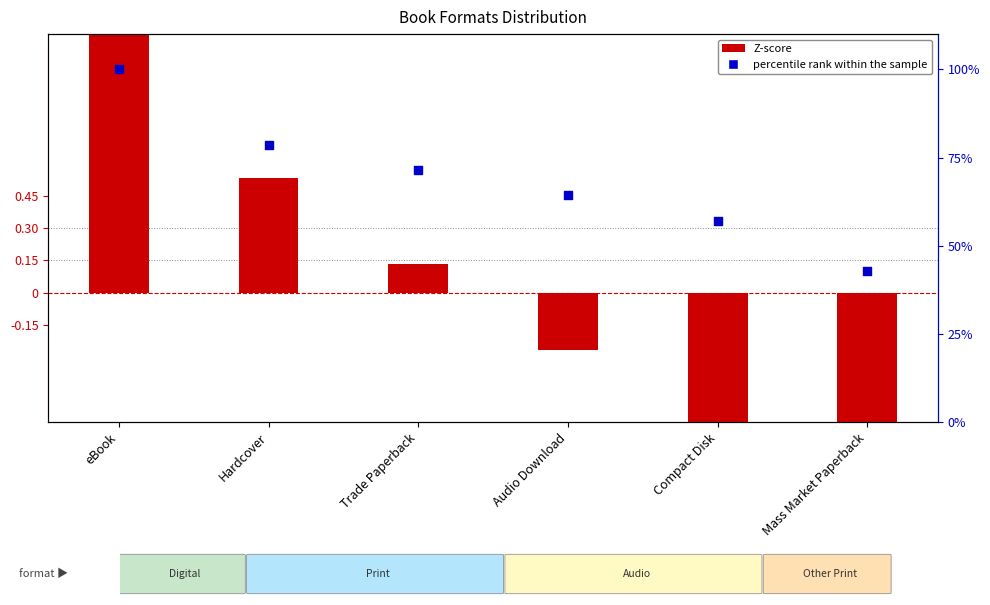

Which series reaches the minimum Y coordinate?

Z-score